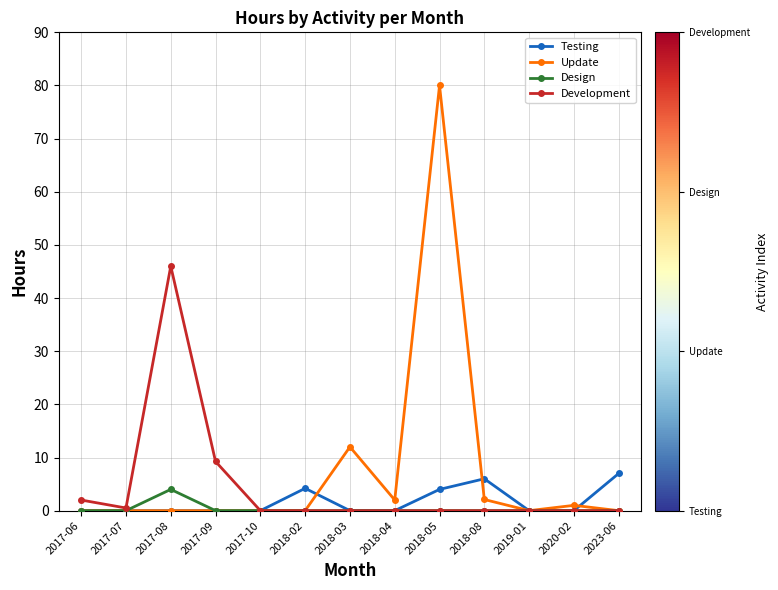

At how many categories does at least one series exceed 60?

1